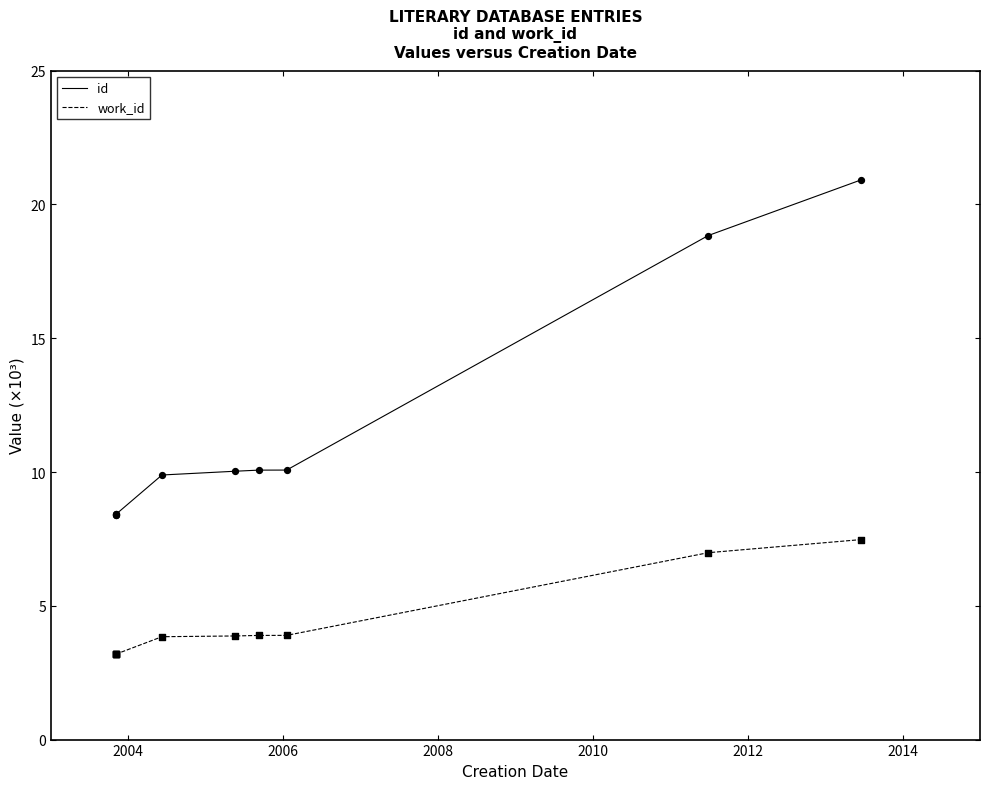

Which series has the widest spread of Y values?

id